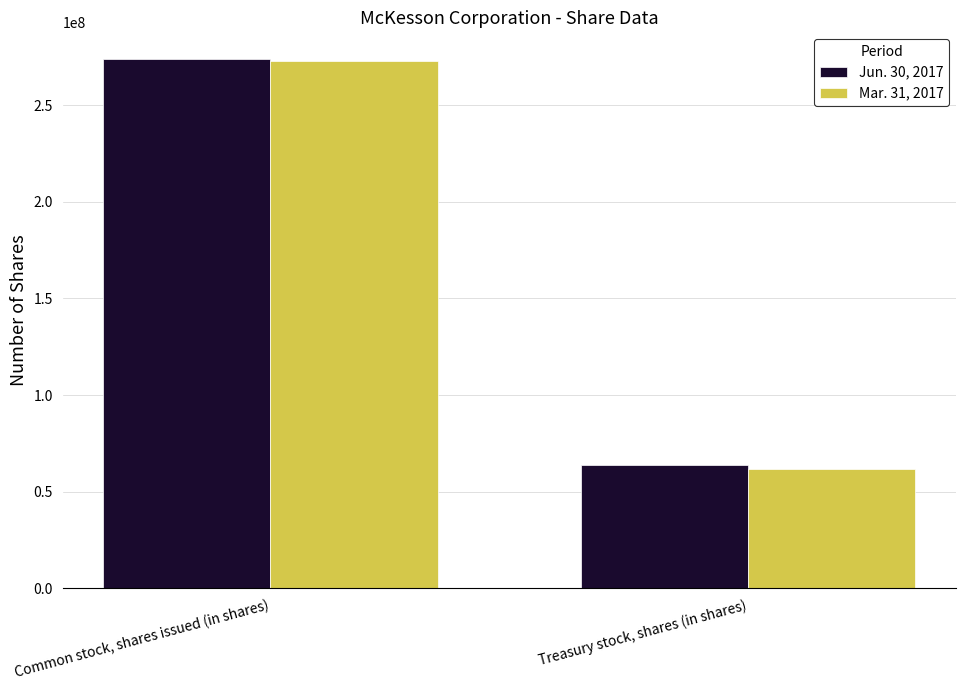

What is the average value of the Mar. 31, 2017 series?

167500000